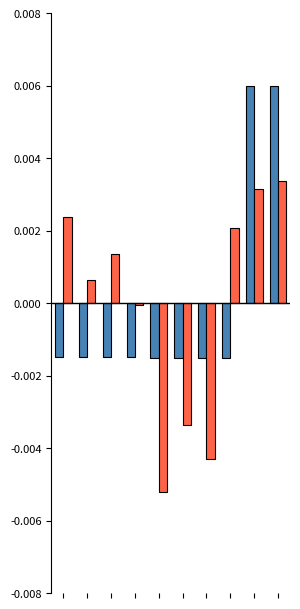

The Ціна series shows -0.0 at 0. True or false?

False